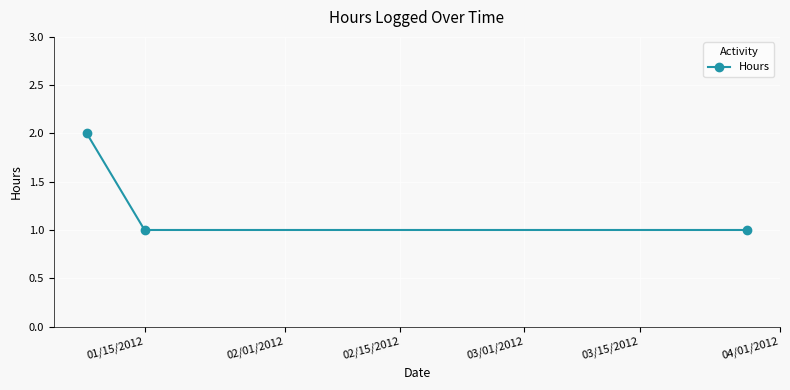

What is the sum of all values?

4